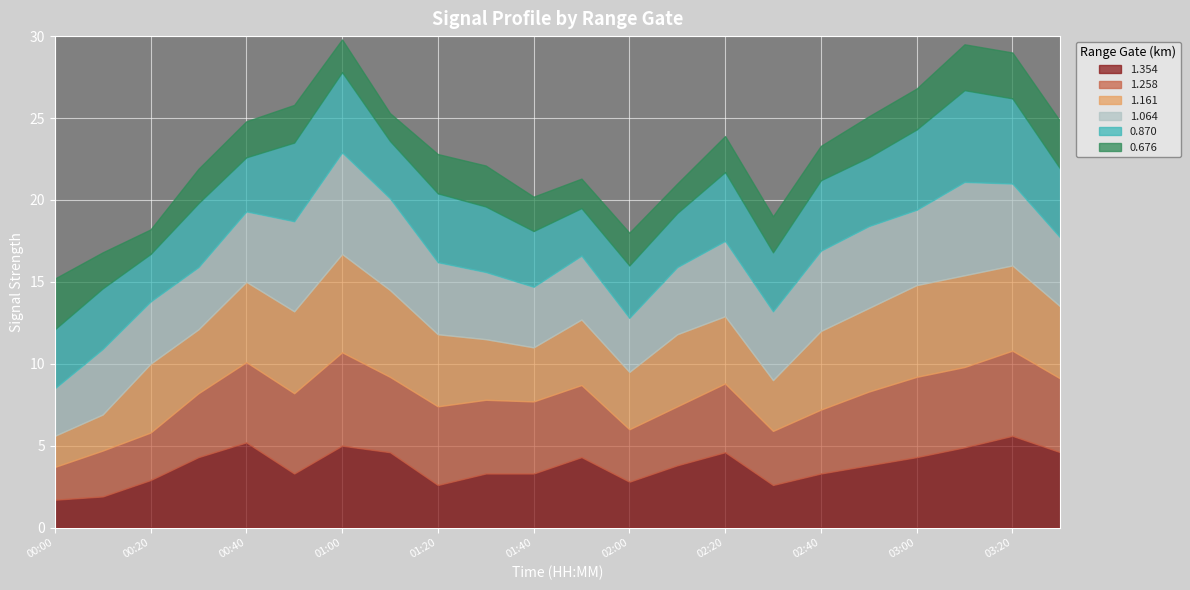

Reading right to left, list all the values displayed in this chart.

0.676: 2.9	2.8	2.8	2.5	2.5	2.1	2.2	2.2	1.8	2.0	1.8	2.1	2.5	2.4	1.7	2.0	2.3	2.2	2.1	1.5	2.2	3.1
0.870: 4.2	5.2	5.6	4.9	4.2	4.3	3.6	4.2	3.3	3.2	2.9	3.4	4.0	4.2	3.5	4.9	4.8	3.3	3.9	2.9	3.7	3.6
1.064: 4.2	5.0	5.7	4.6	5.0	4.9	4.2	4.6	4.1	3.3	3.9	3.7	4.1	4.4	5.6	6.2	5.5	4.3	3.8	3.8	4.0	2.9
1.161: 4.4	5.2	5.6	5.6	5.1	4.8	3.1	4.1	4.4	3.5	4.0	3.3	3.7	4.4	5.3	6.0	5.0	4.9	3.9	4.2	2.2	1.9
1.258: 4.5	5.2	4.9	4.9	4.5	3.9	3.3	4.2	3.6	3.2	4.4	4.4	4.5	4.8	4.6	5.7	4.9	4.9	3.9	2.9	2.8	2.0
1.354: 4.6	5.6	4.9	4.3	3.8	3.3	2.6	4.6	3.8	2.8	4.3	3.3	3.3	2.6	4.6	5.0	3.3	5.2	4.3	2.9	1.9	1.7